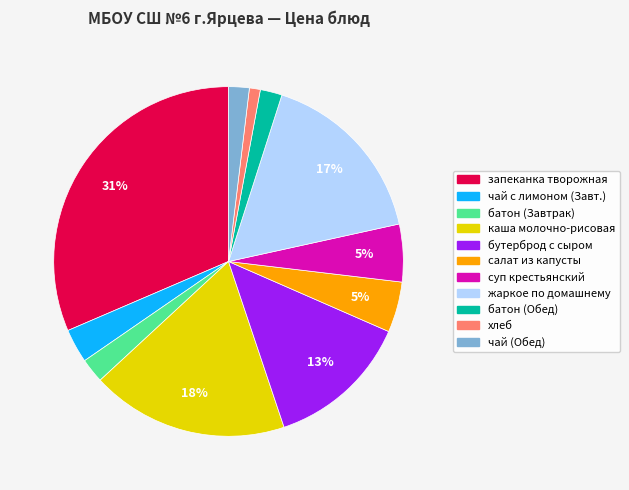

How many segments does this pie chart have?

11